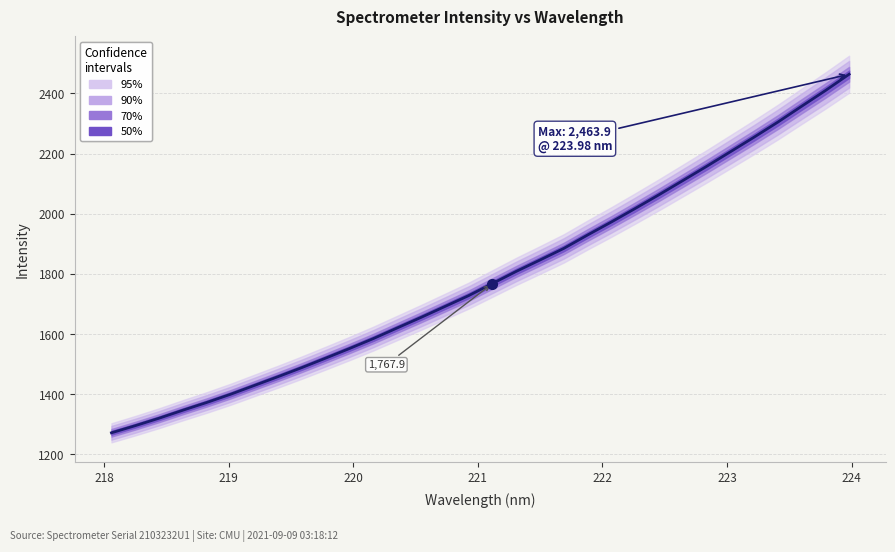

How many data points does each series have?

32